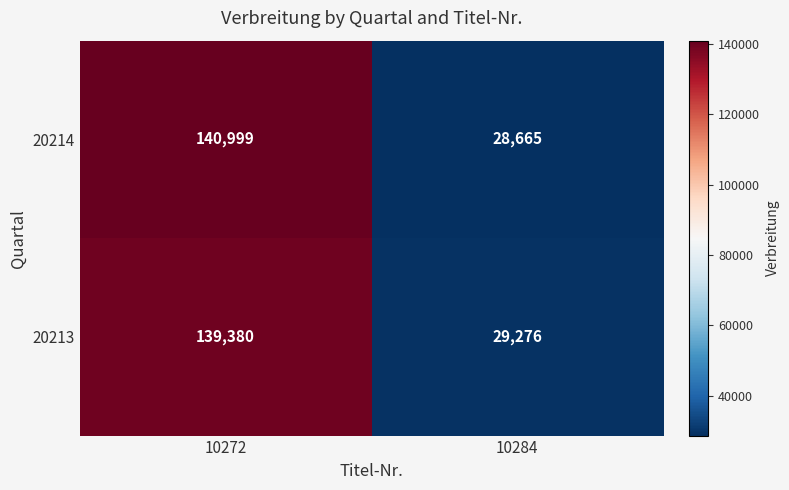

Between 10272 and 10284, which series saw the biggest shift?

20214